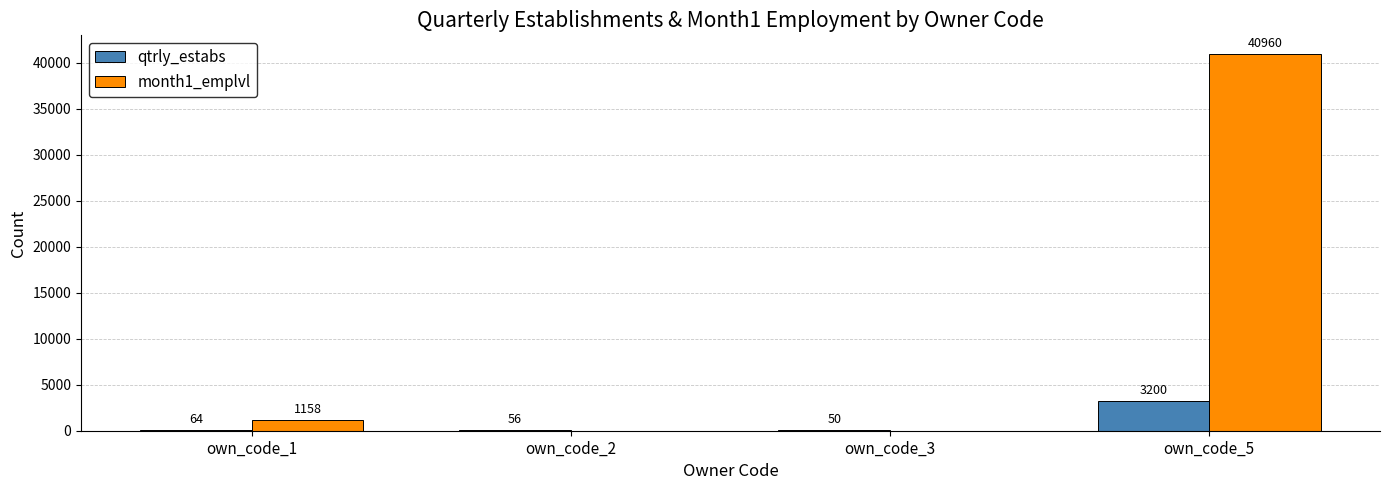

Which series changed the most between own_code_1 and own_code_3?

month1_emplvl